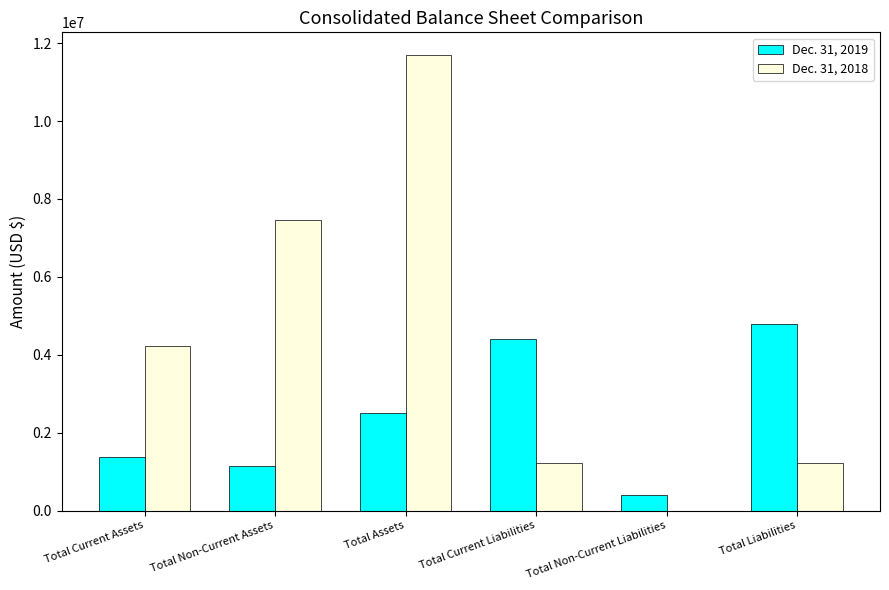

Reading right to left, what are all the values shown in this chart?

Dec. 31, 2019: 4781871	390466	4391405	2496698	1130407	1366291
Dec. 31, 2018: 1226110	0	1226110	11692332	7463035	4229297